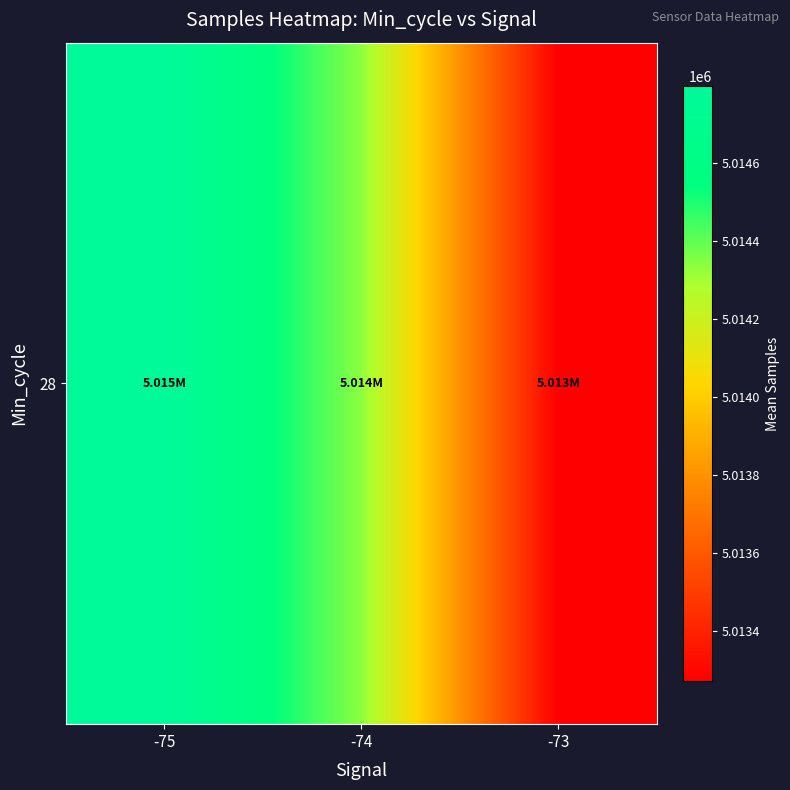

How many data points does each series have?

3